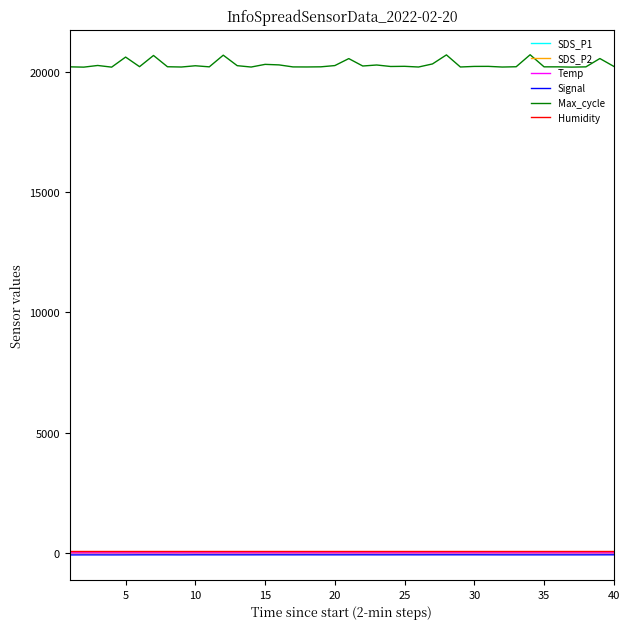

Which series has the largest total across all categories?

Max_cycle